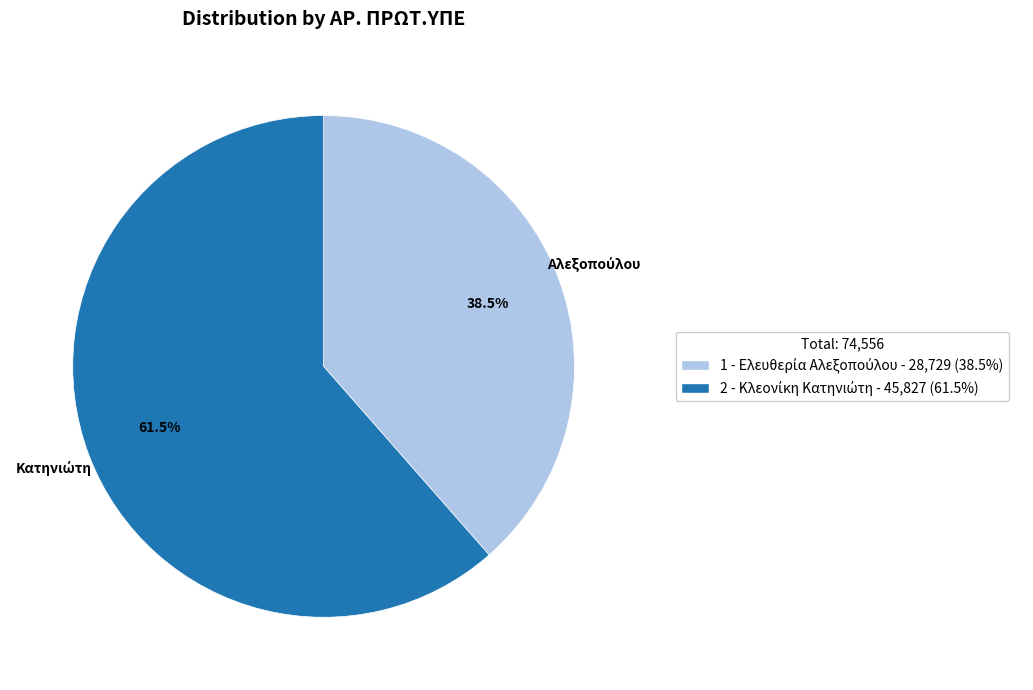

Is there any slice that represents more than half of the pie?

Yes